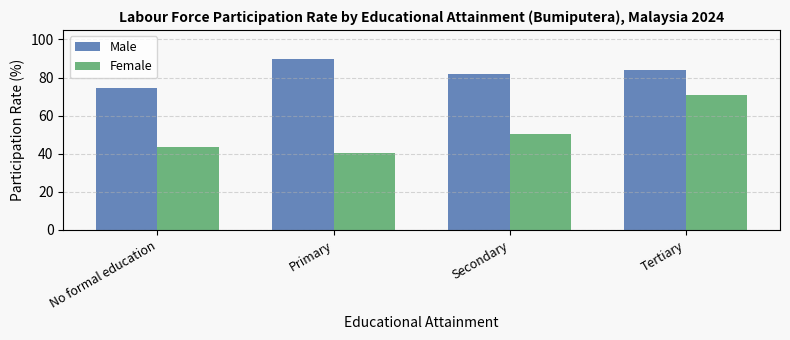

How many data points in Male are above 83?

2